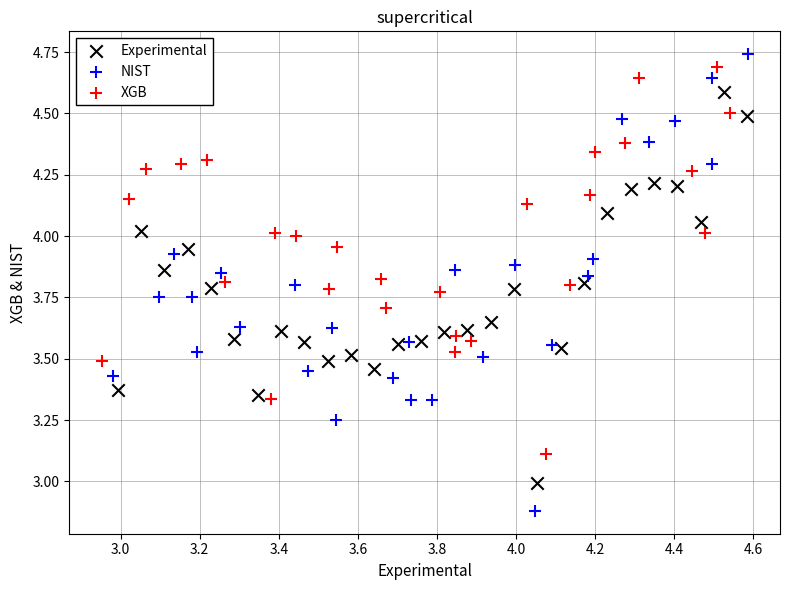

Which series contains the lowest Y value?

NIST